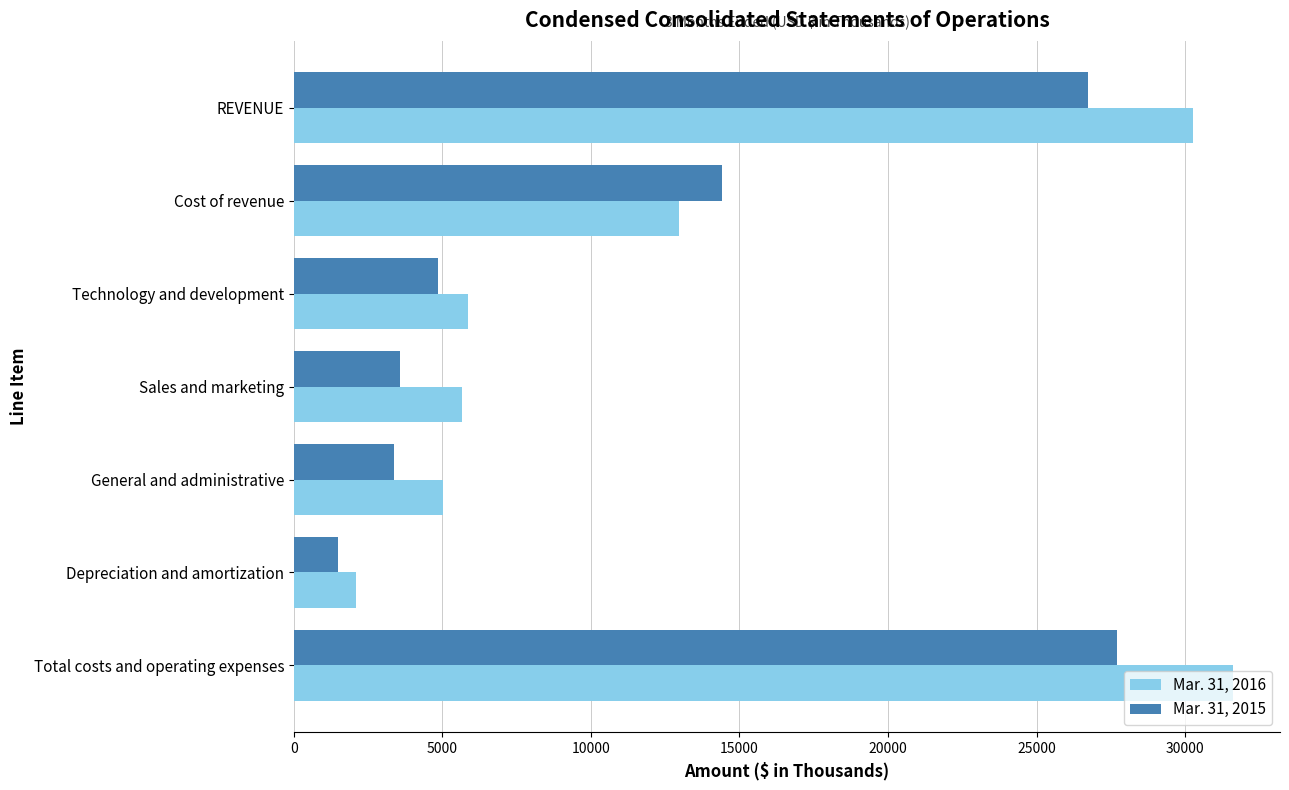

True or false: Mar. 31, 2016 has a value of 6282 at Cost of revenue.

False